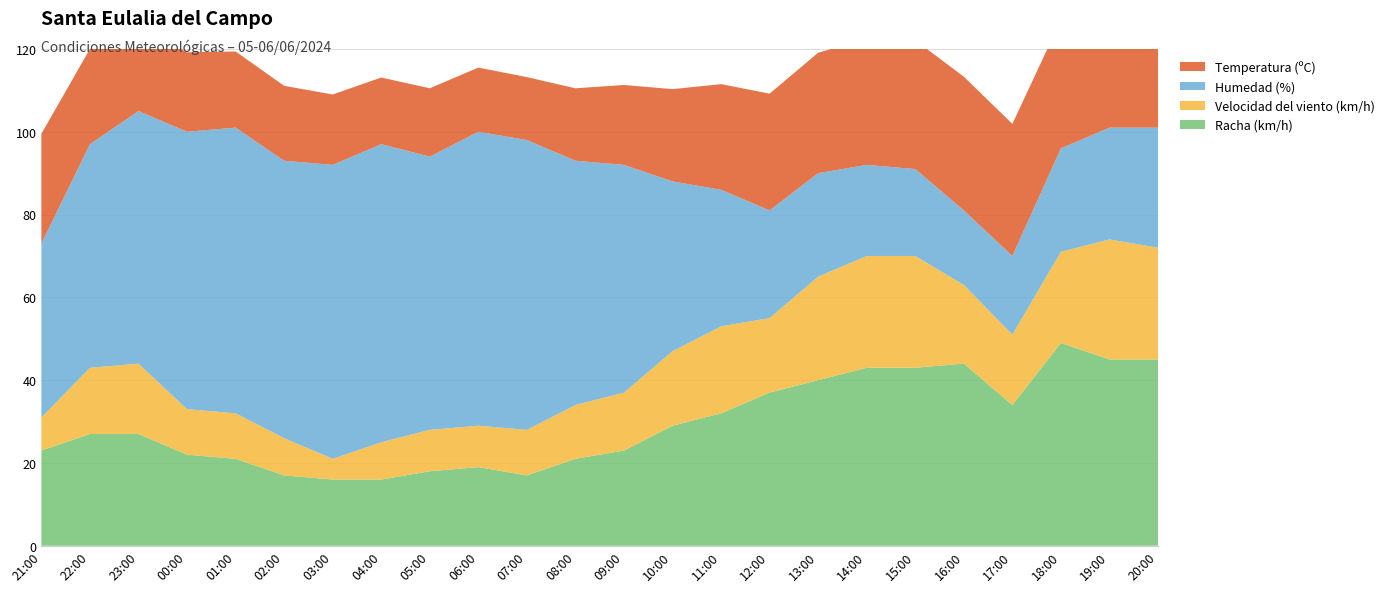

Reading left to right, list all the values displayed in this chart.

Temperatura (ºC): 26.5	23.0	20.8	19.2	18.4	18.1	17.0	16.1	16.5	15.5	15.2	17.5	19.3	22.3	25.5	28.2	29.1	30.4	31.1	32.3	31.9	31.0	29.8	28.4
Humedad (%): 42.0	54.0	61.0	67.0	69.0	67.0	71.0	72.0	66.0	71.0	70.0	59.0	55.0	41.0	33.0	26.0	25.0	22.0	21.0	18.0	19.0	25.0	27.0	29.0
Velocidad del viento (km/h): 8.0	16.0	17.0	11.0	11.0	9.0	5.0	9.0	10.0	10.0	11.0	13.0	14.0	18.0	21.0	18.0	25.0	27.0	27.0	19.0	17.0	22.0	29.0	27.0
Racha (km/h): 23.0	27.0	27.0	22.0	21.0	17.0	16.0	16.0	18.0	19.0	17.0	21.0	23.0	29.0	32.0	37.0	40.0	43.0	43.0	44.0	34.0	49.0	45.0	45.0